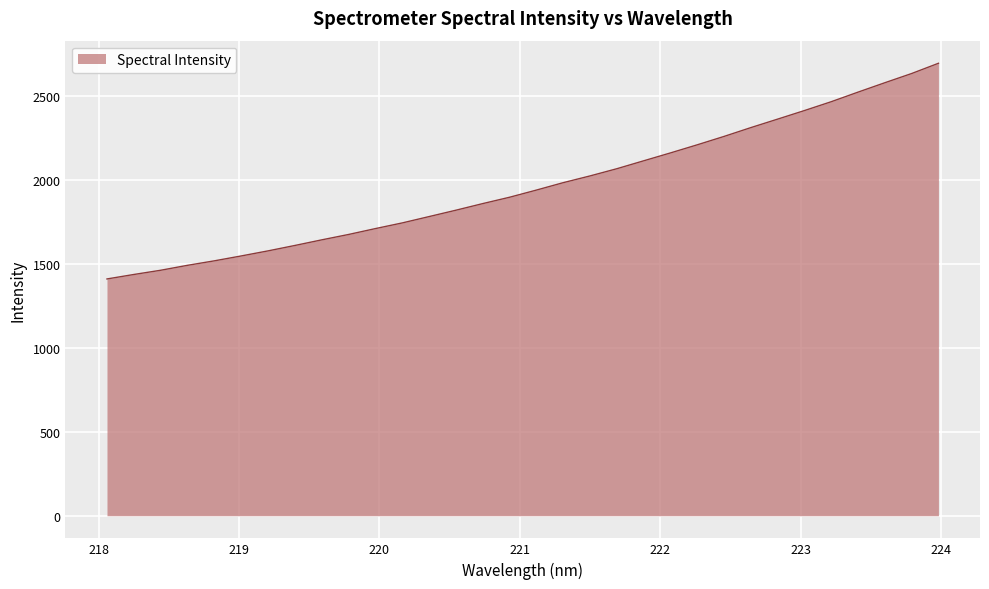

What is the difference between the maximum and minimum values?

1283.5